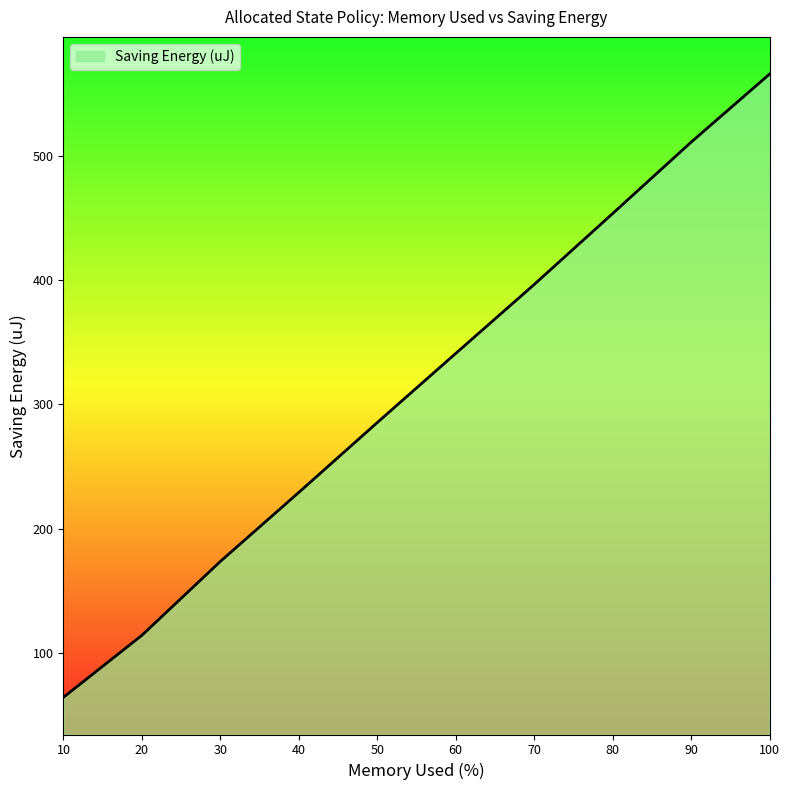

The value at 100 is 566.1. True or false?

True